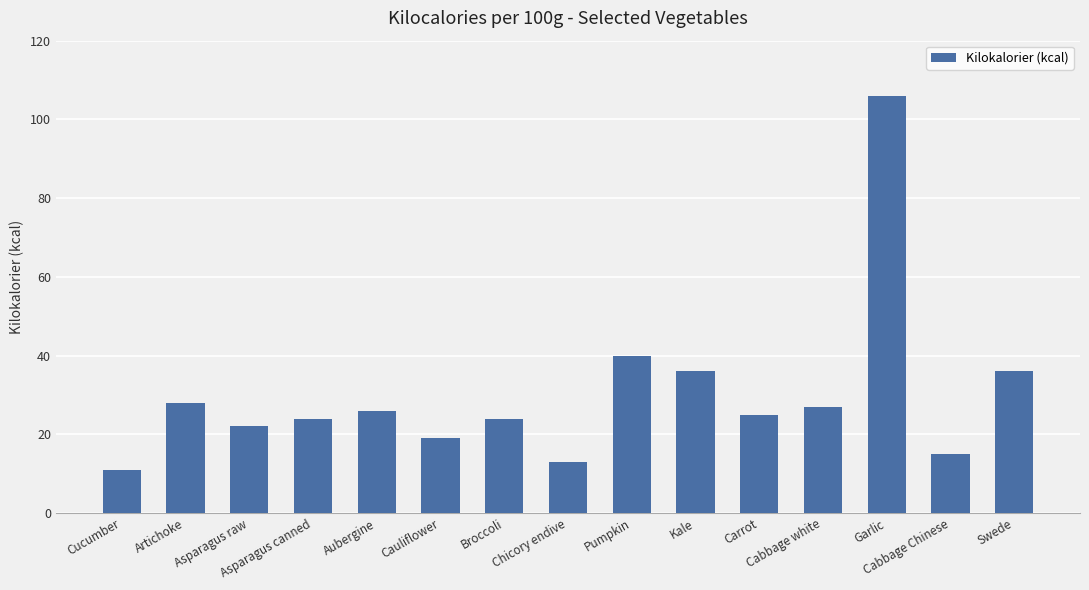

The chart shows a value of 24 at Broccoli. True or false?

True